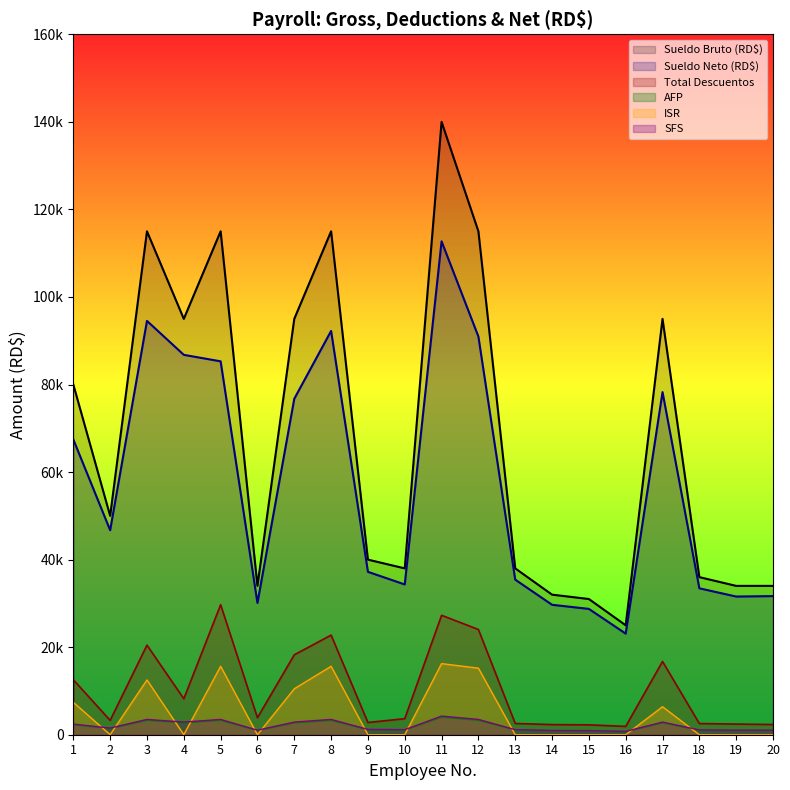

Between 4 and 13, which is larger?

4